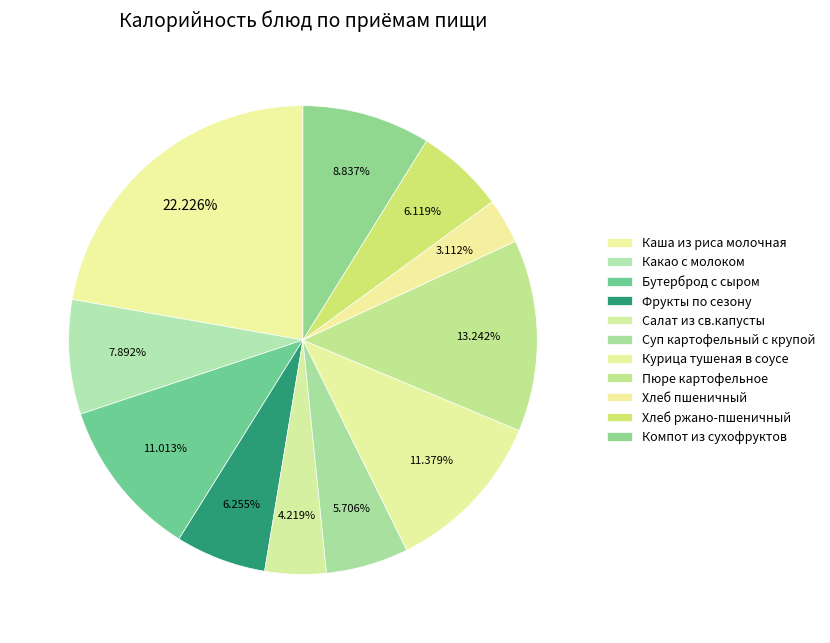

Which category has the smallest portion of the pie?

Хлеб пшеничный